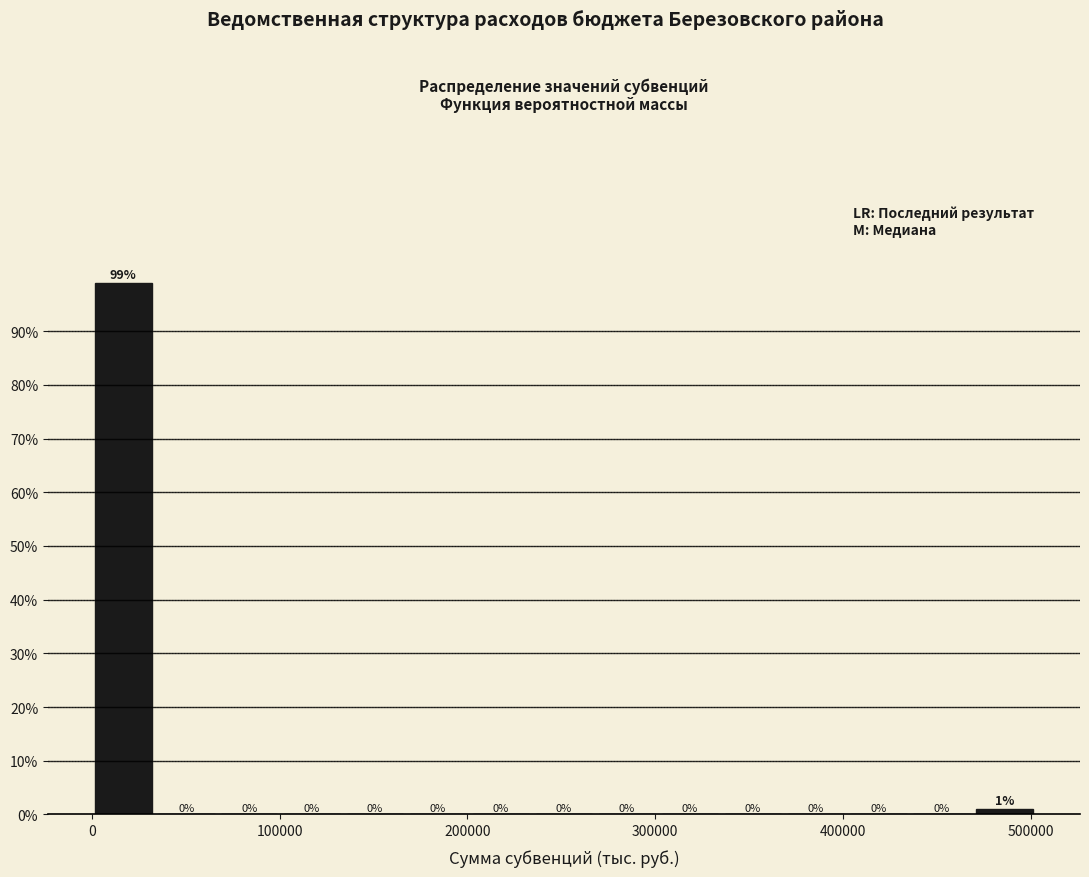

Around what value on the x-axis is the tallest bar? Give the approximate position of its centre, as read against the axis.

20000